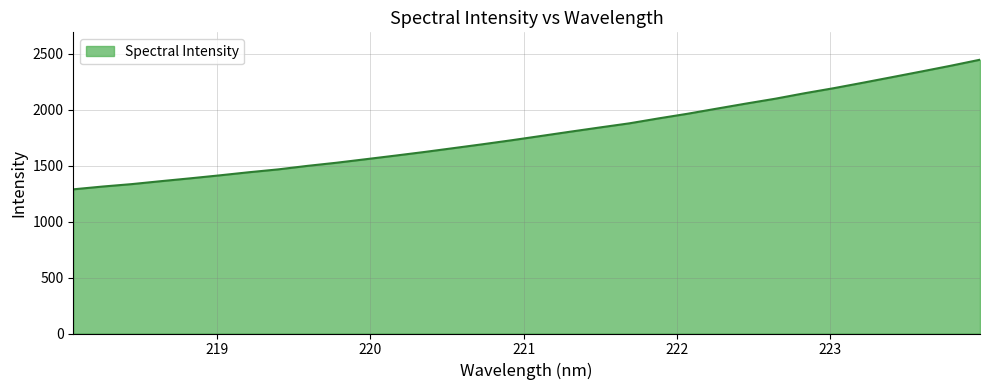

True or false: the data has more than 0 interior local peaks.

False